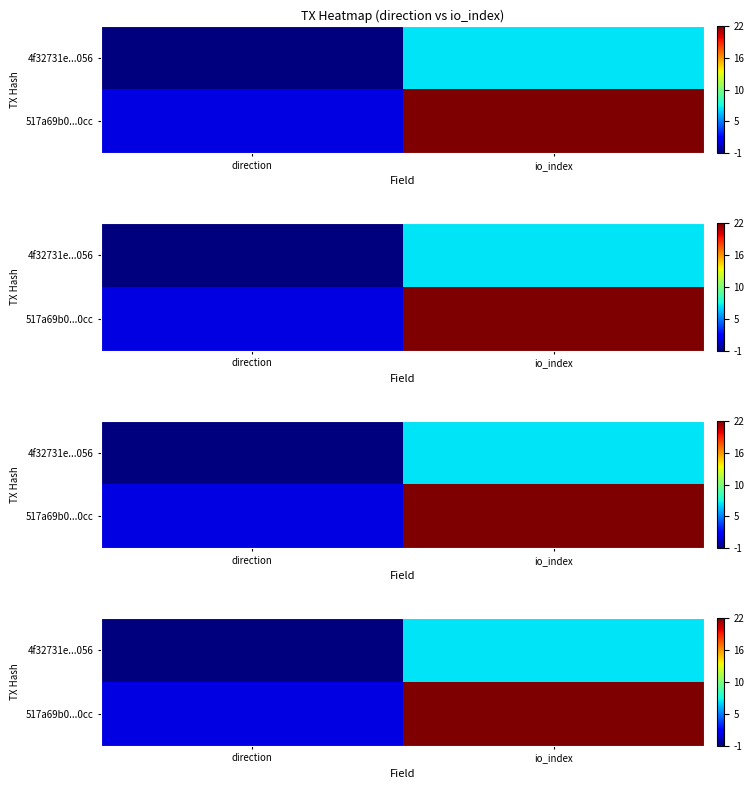

Which series has the largest range (max minus min)?

517a69b0...0cc